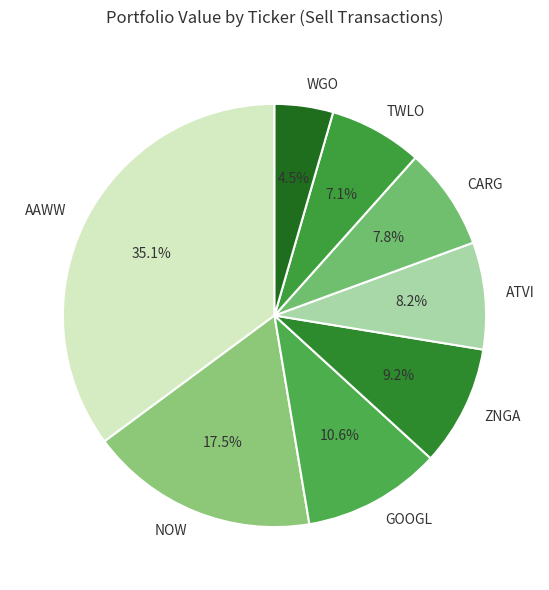

To the nearest percent, what is the combined percentage of ZNGA and TWLO?

16%